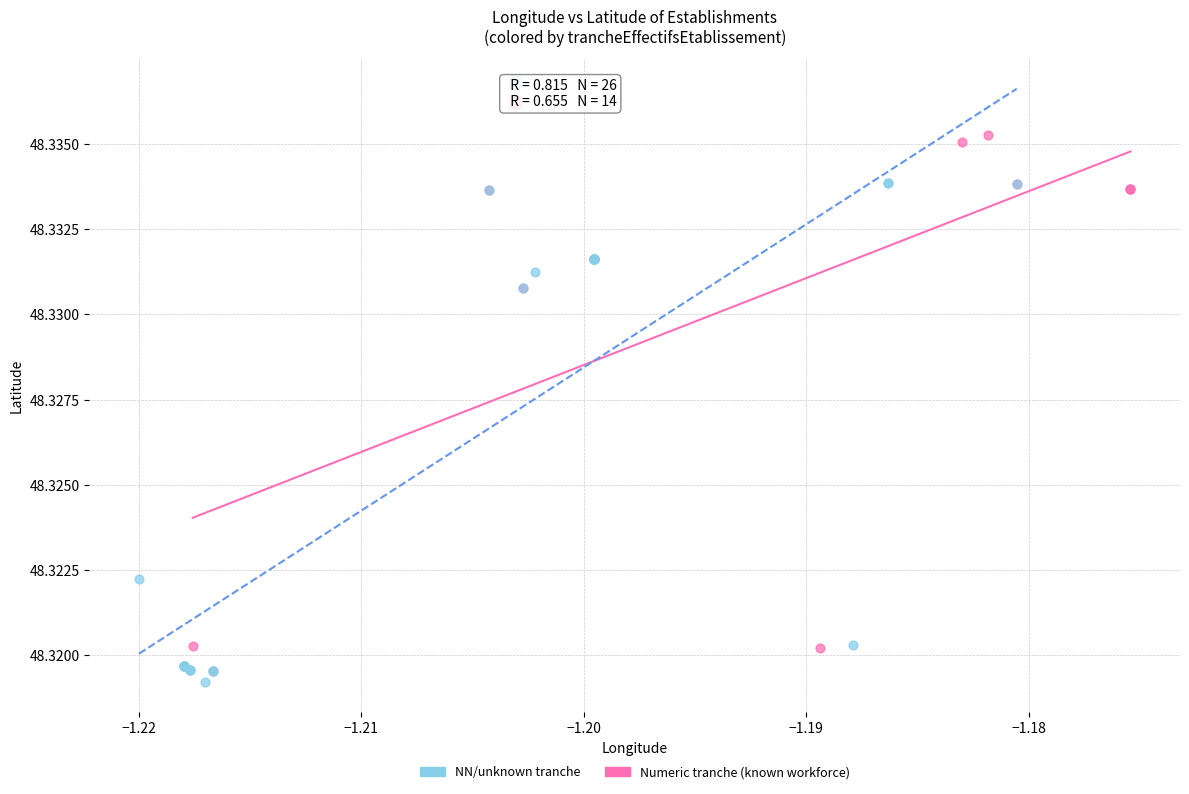

Which series has the largest Y range (max minus min)?

Numeric tranche (known workforce)